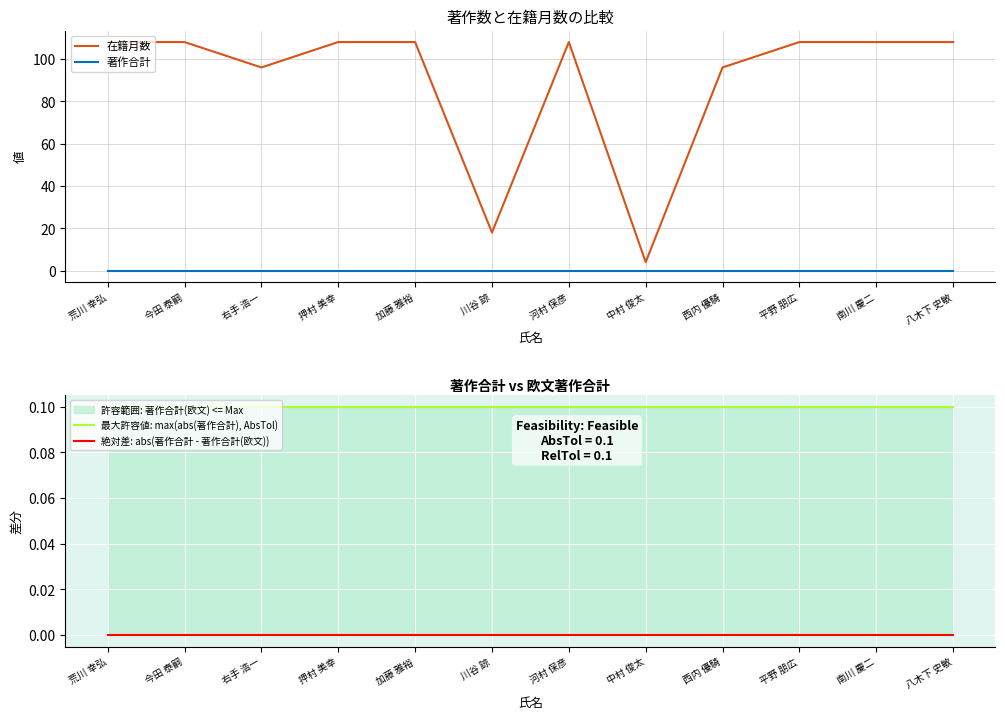

The value of 著作合計 at 八木下 史敏 is 0.0. True or false?

True